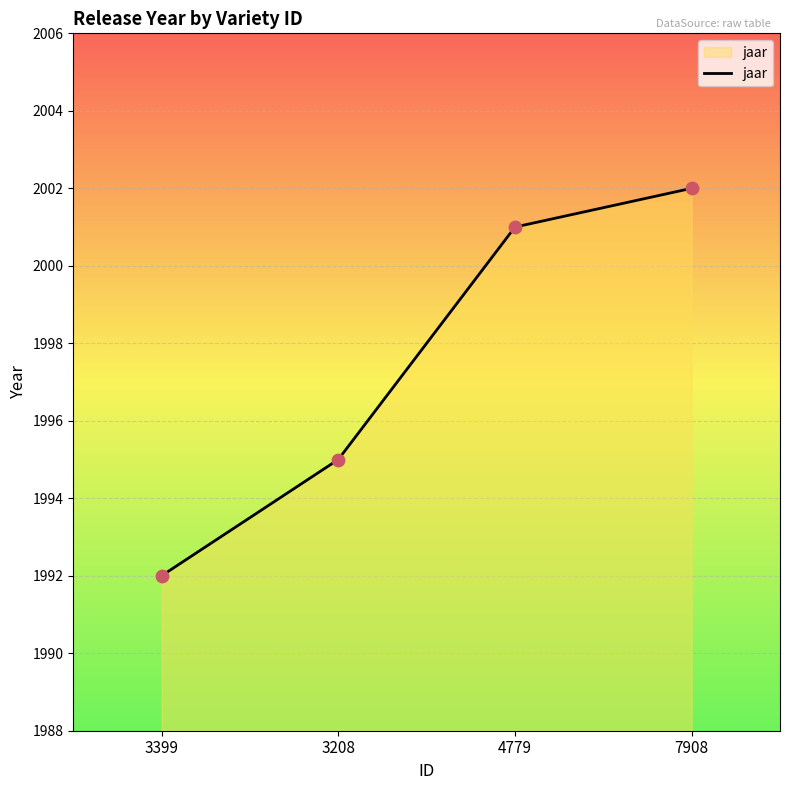

Between 4779 and 3399, which is larger?

4779